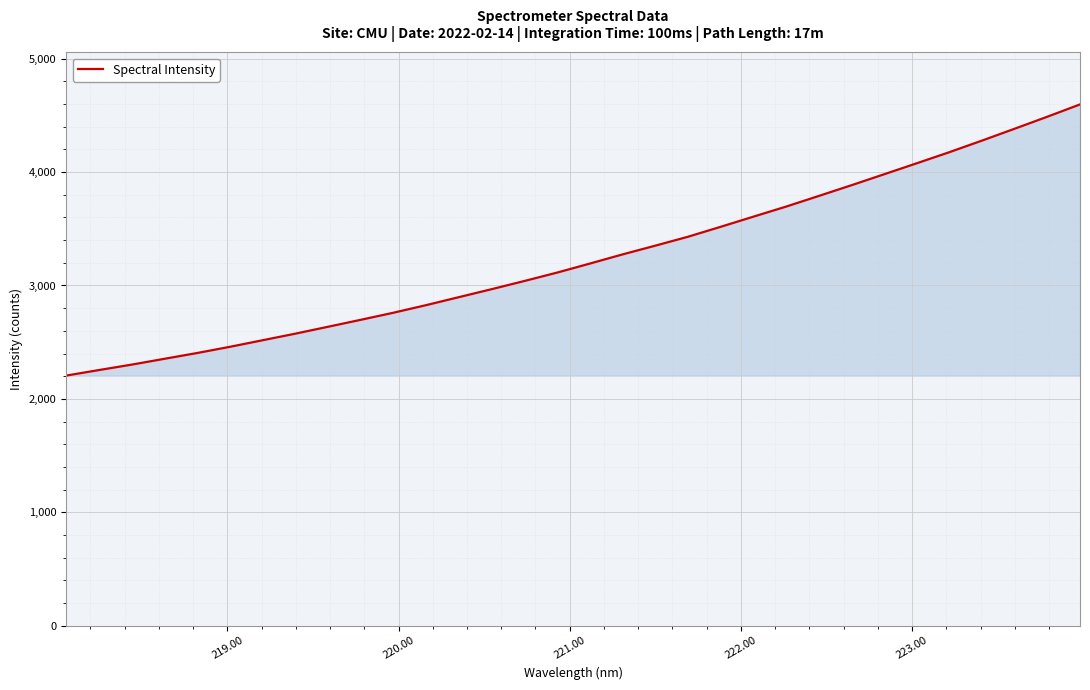

What is the smallest value displayed?

2205.8